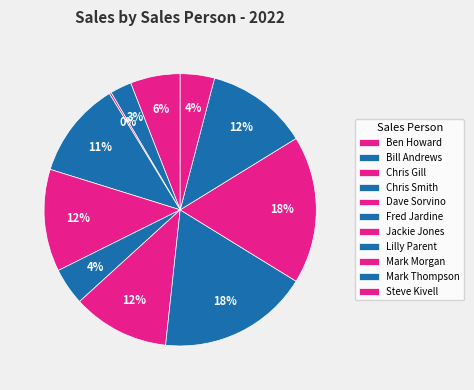

To the nearest percent, what is the average slice percentage?

9%